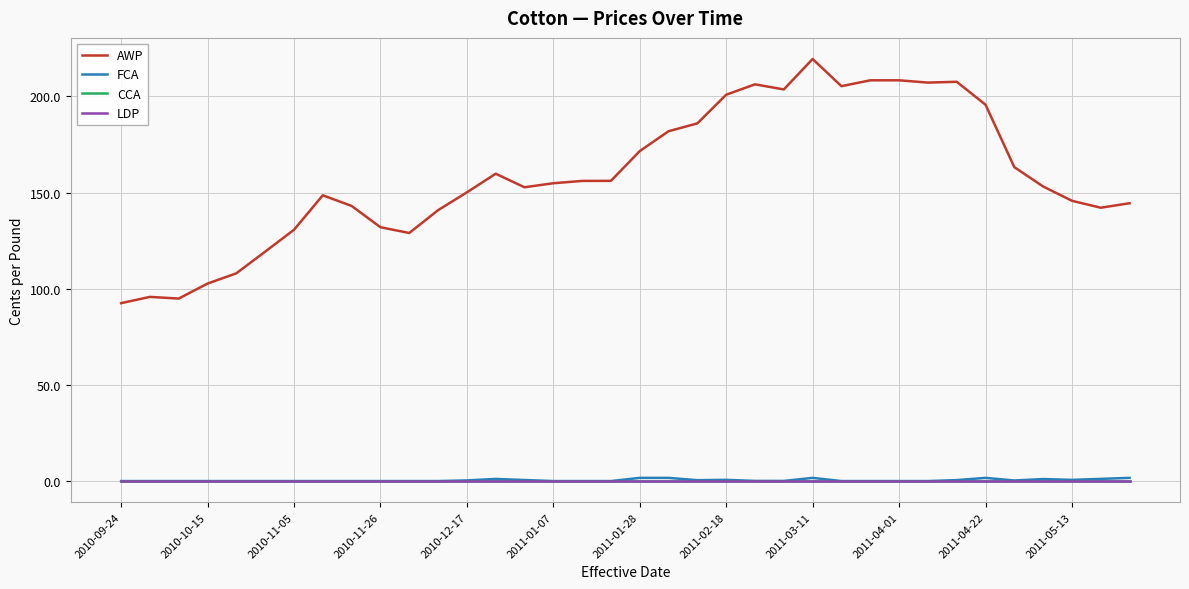

At which category does the chart reach its peak across all series?

2011-03-11